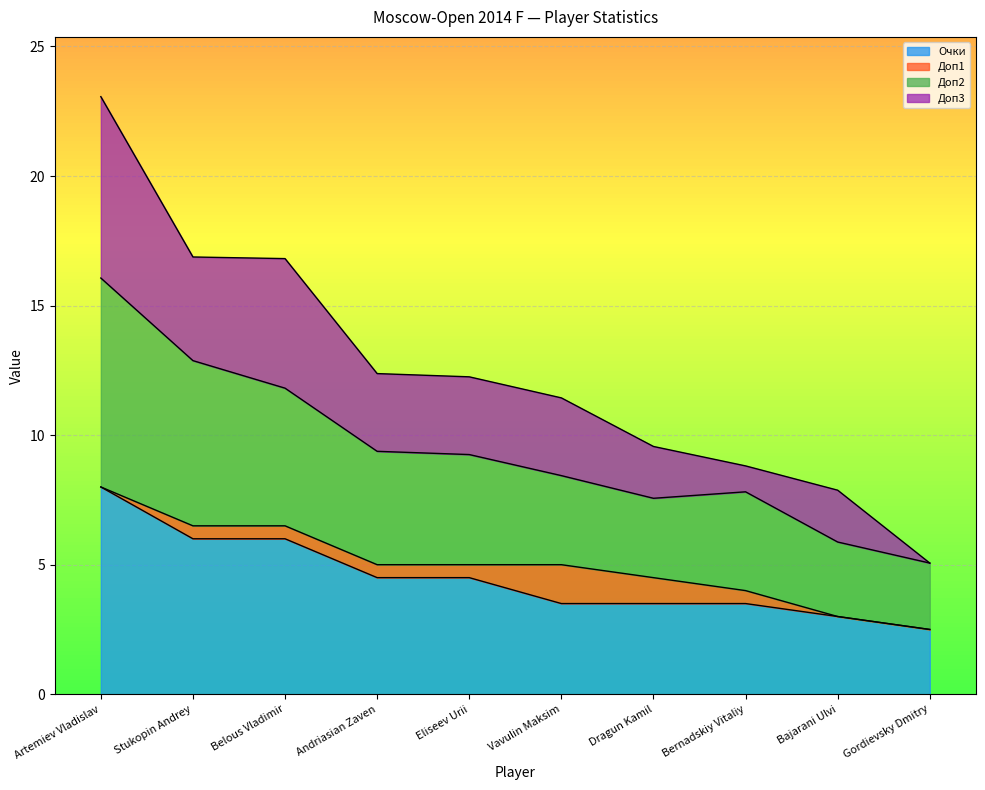

Which has a higher value, Eliseev Urii or Andriasian Zaven?

Eliseev Urii